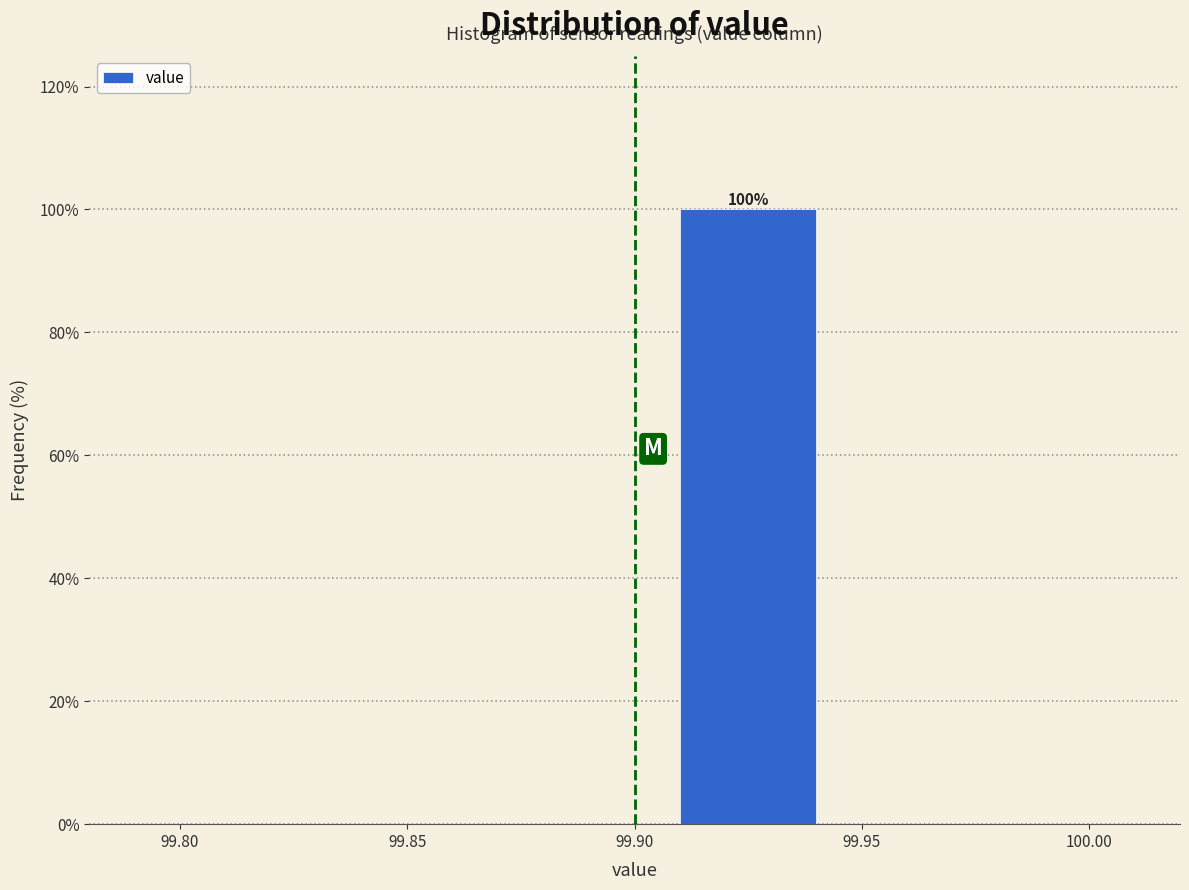

Over which range of the x-axis is the bar tallest?

99.90 to 99.95